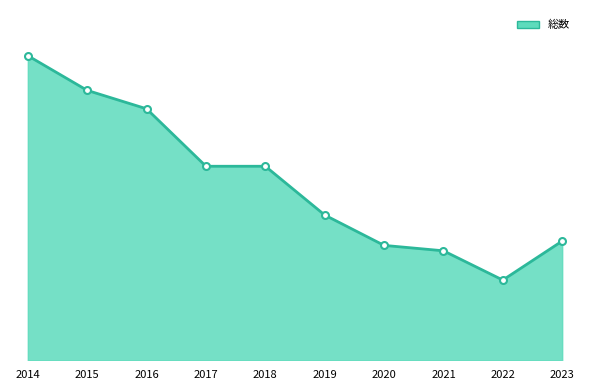

True or false: the data shows 155 at 2023.

False